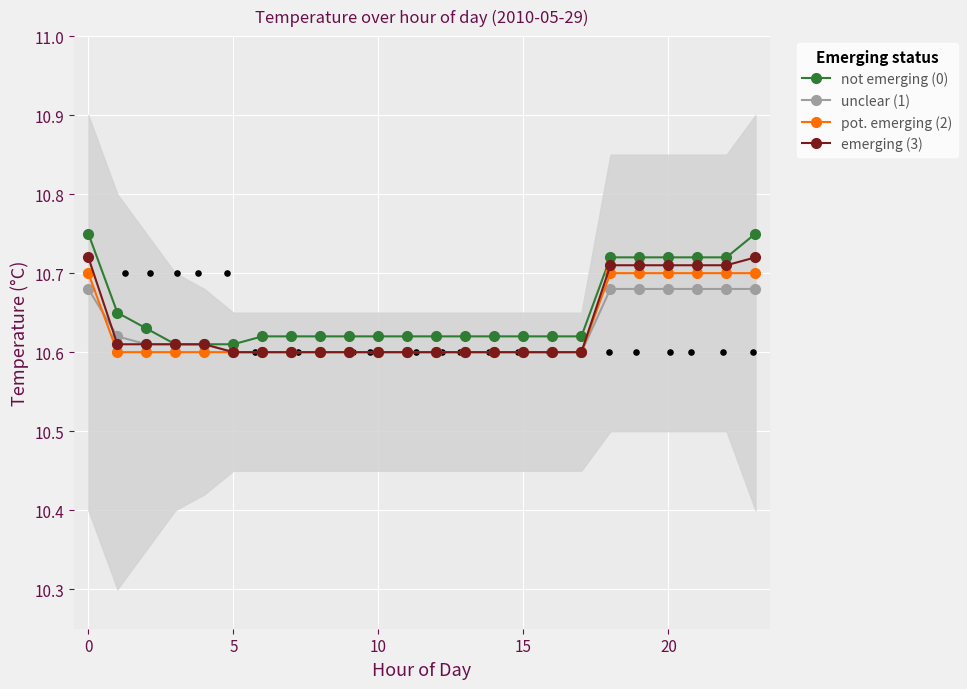

Which series has the largest total across all categories?

not emerging (0)